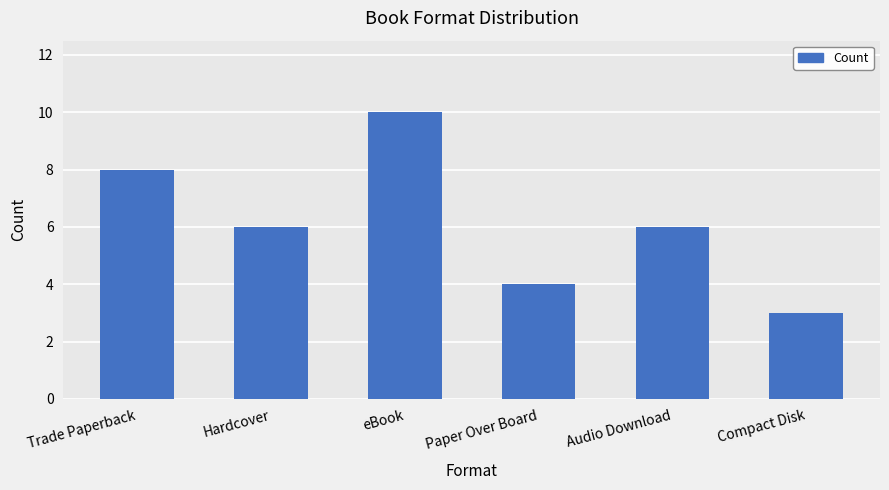

The value at eBook is 13. True or false?

False